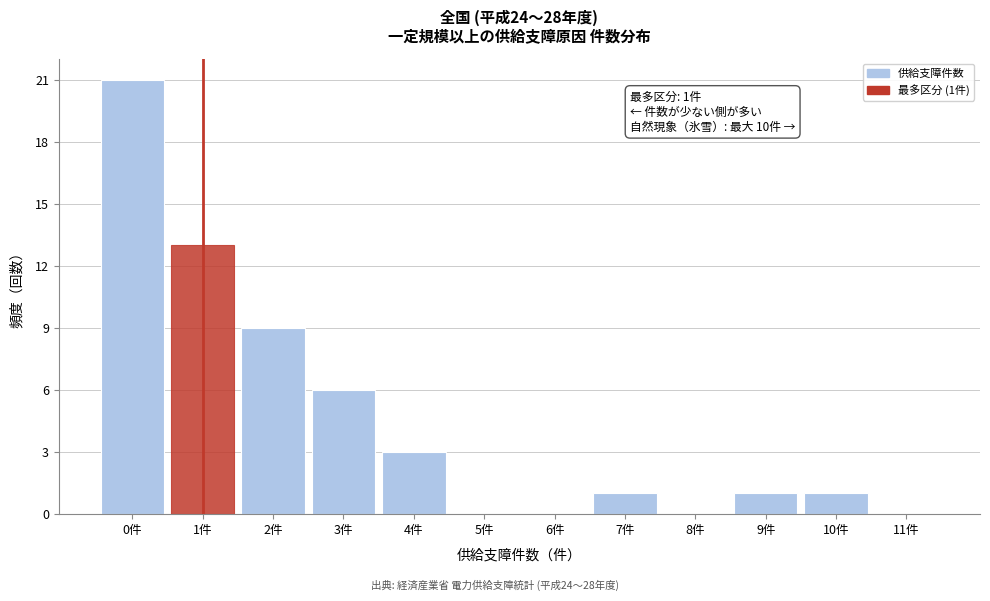

Which range on the x-axis has the tallest bar?

-0.5 to 0.5